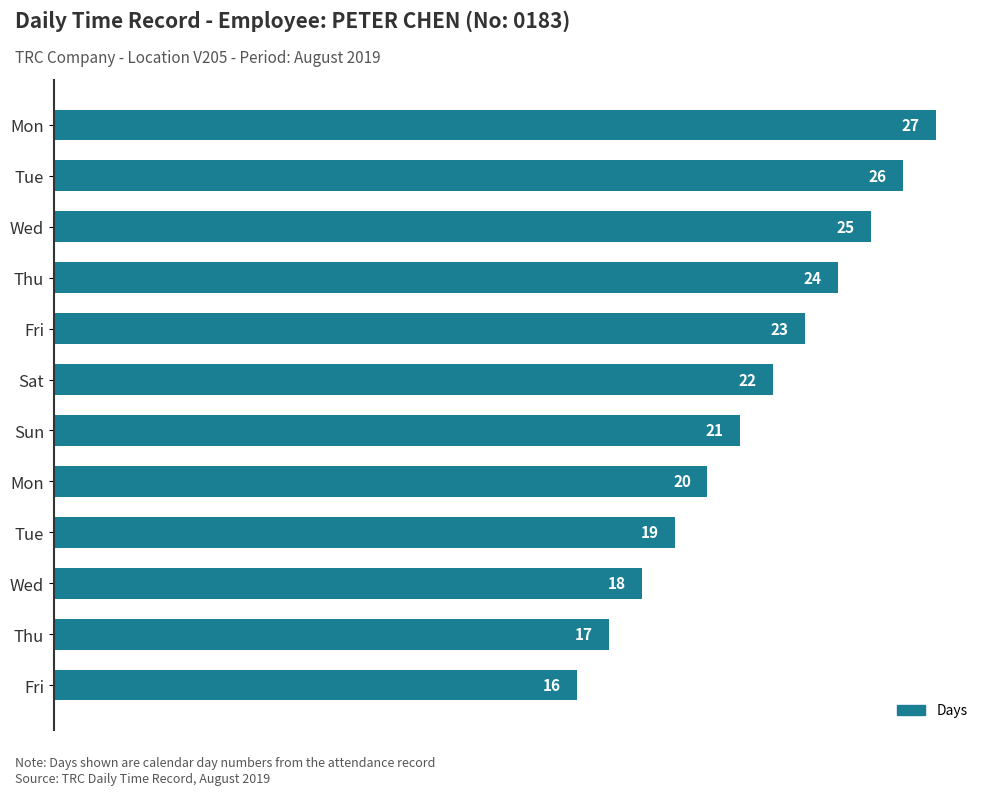

At which label is the value closest to 21?

Sun